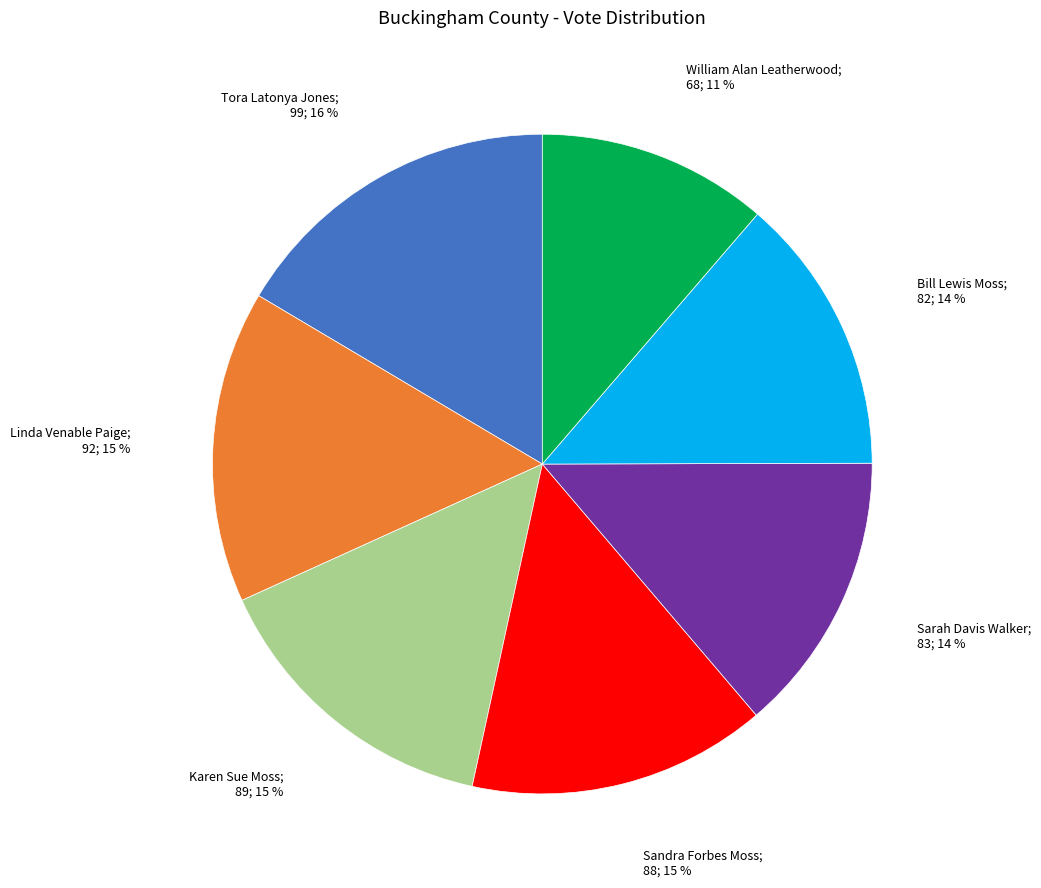

Does any single category account for the majority?

No